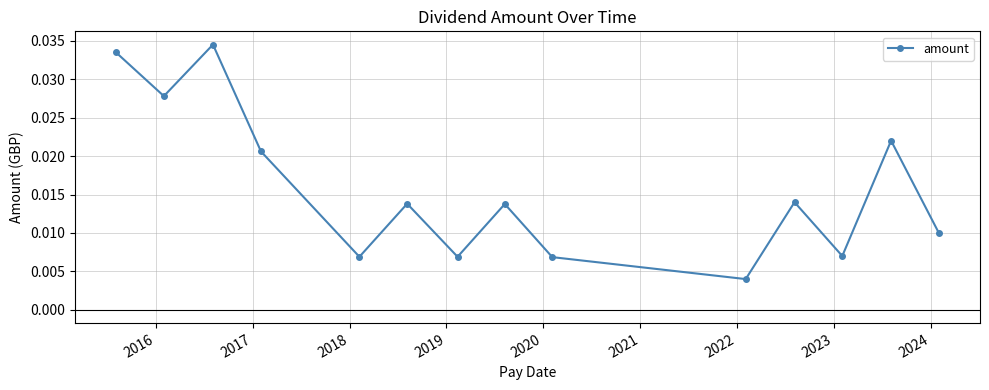

True or false: the data has more than 0 interior local peaks.

True